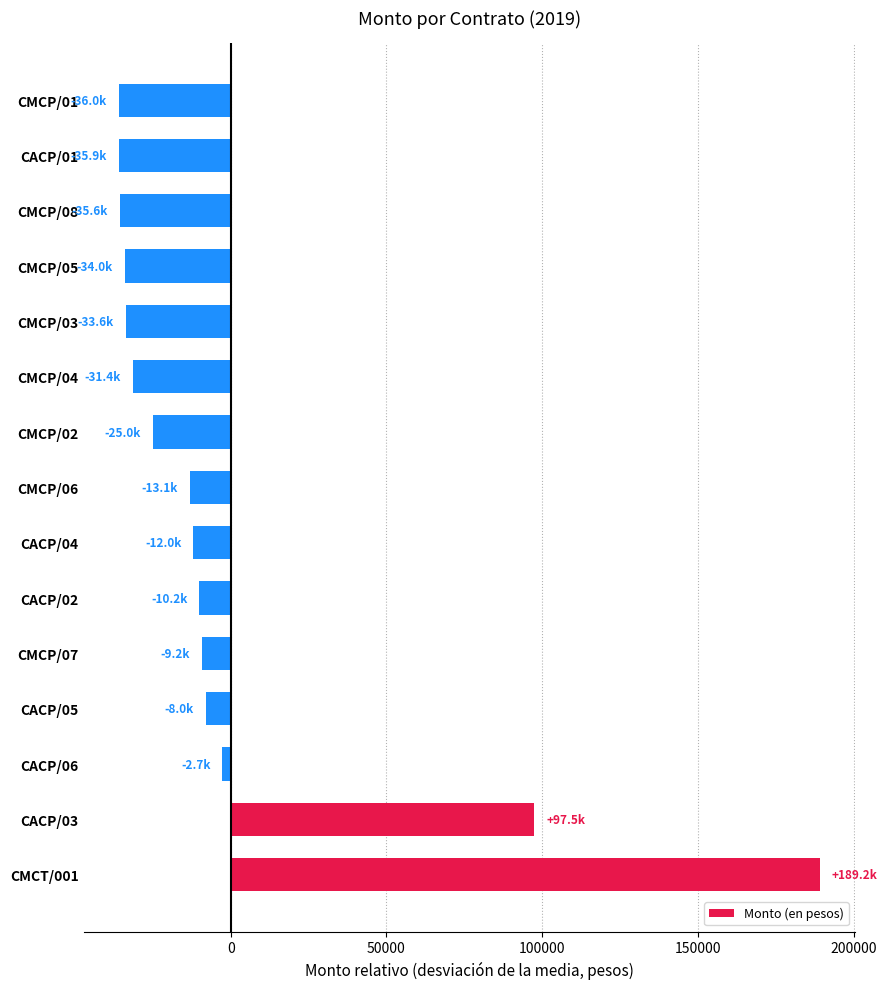

Between CACP/04 and CACP/03, which is larger?

CACP/03